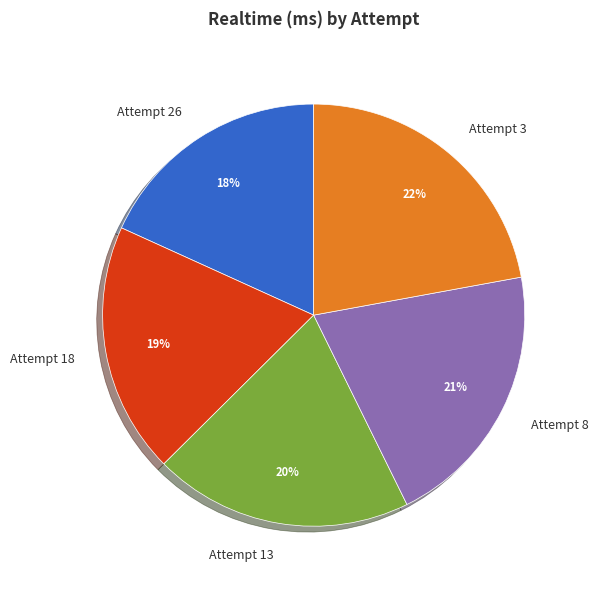

Does any single category account for the majority?

No